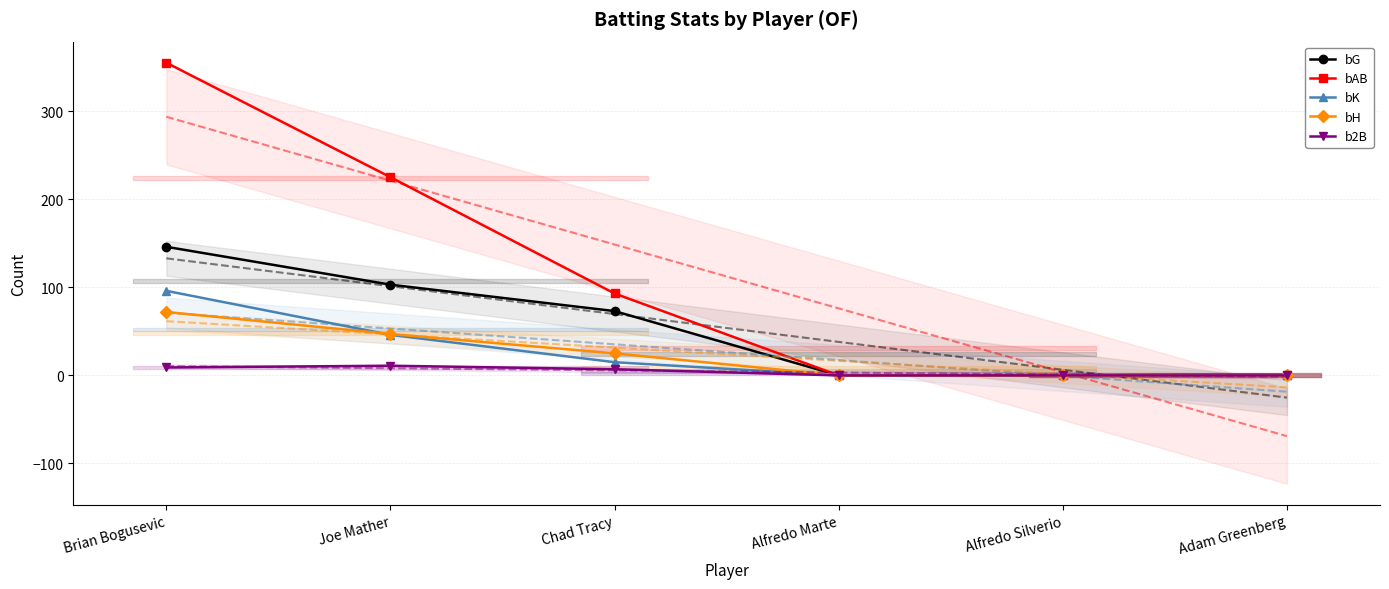

At which label is bH closest to 36?

Joe Mather